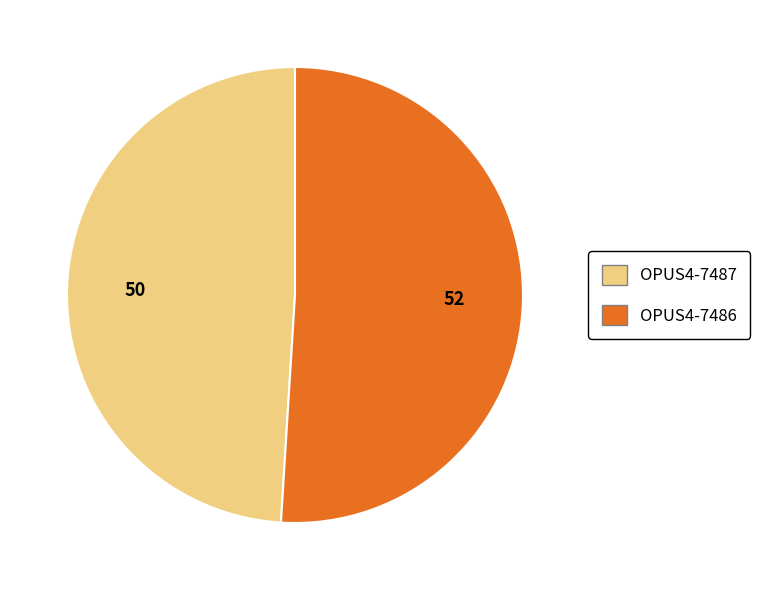

Between OPUS4-7487 and OPUS4-7486, which is larger?

OPUS4-7486